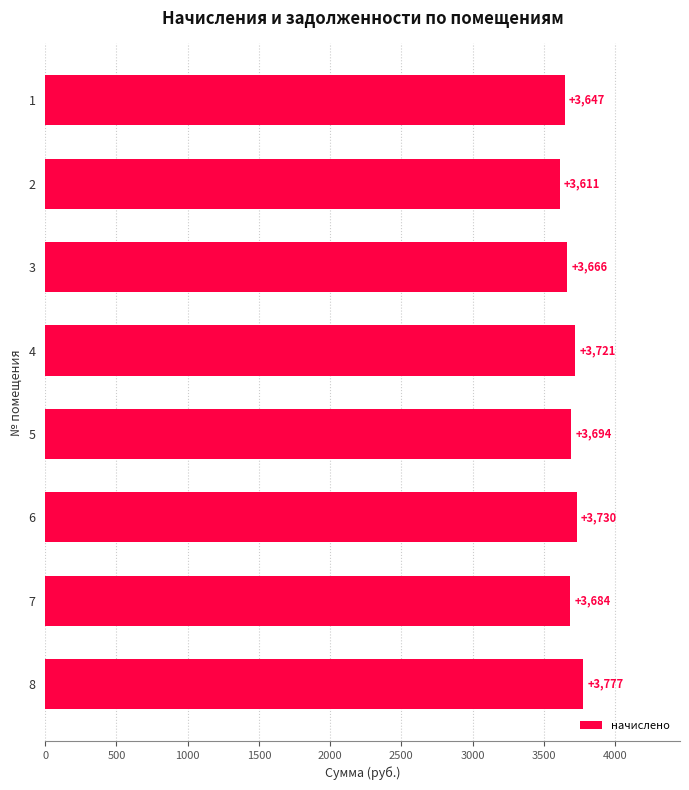

What is the difference between the second highest and second lowest values?

83.1